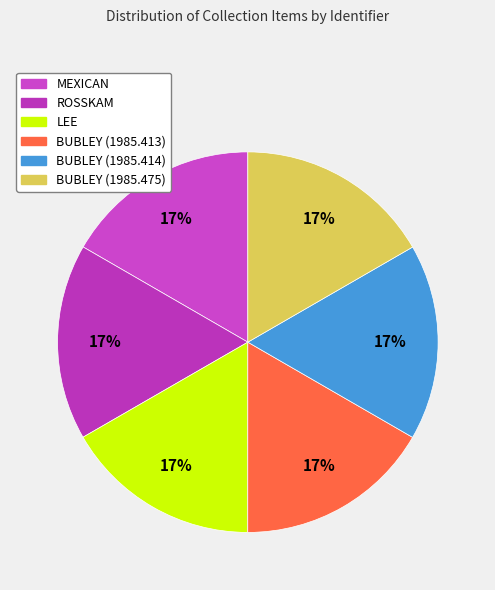

Between BUBLEY (1985.475) and MEXICAN, which is larger?

BUBLEY (1985.475)